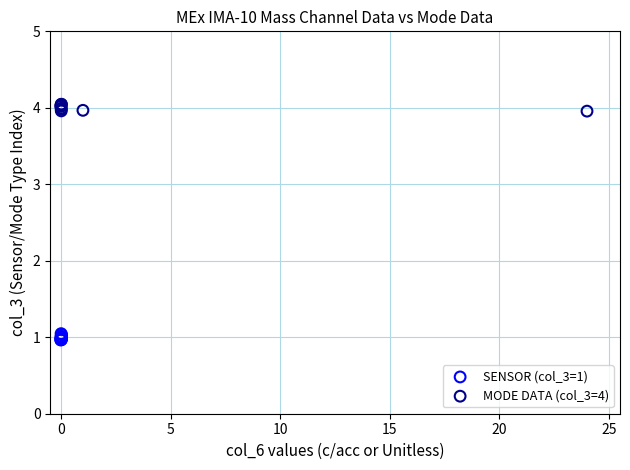

Which series reaches the minimum Y coordinate?

SENSOR (col_3=1)